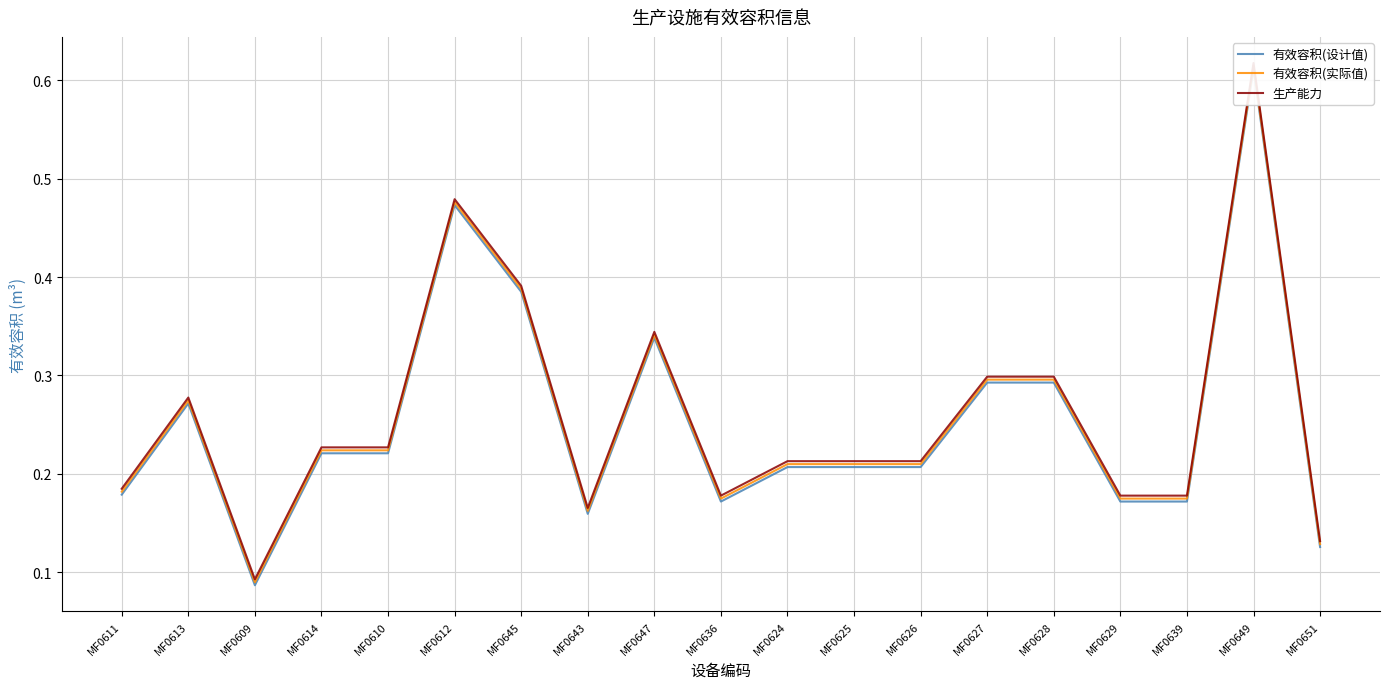

Where is the first local maximum for 生产能力?

MF0613